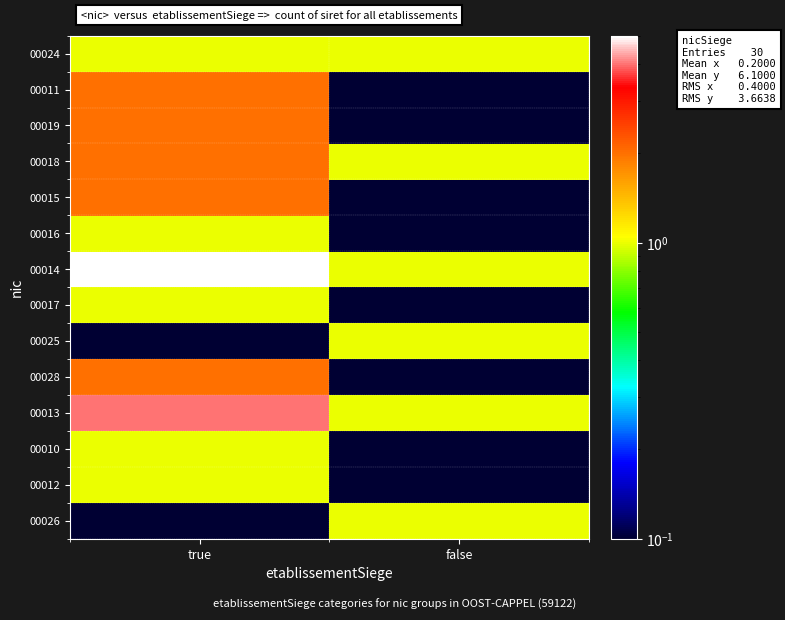

Which series has the widest spread of values?

00014